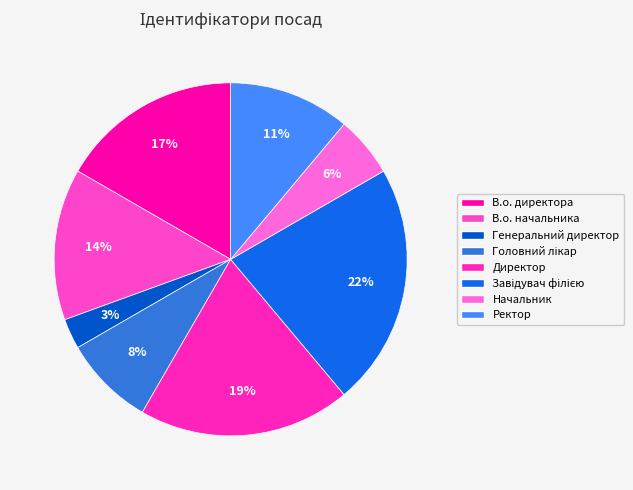

Is Директор the majority of the pie?

No